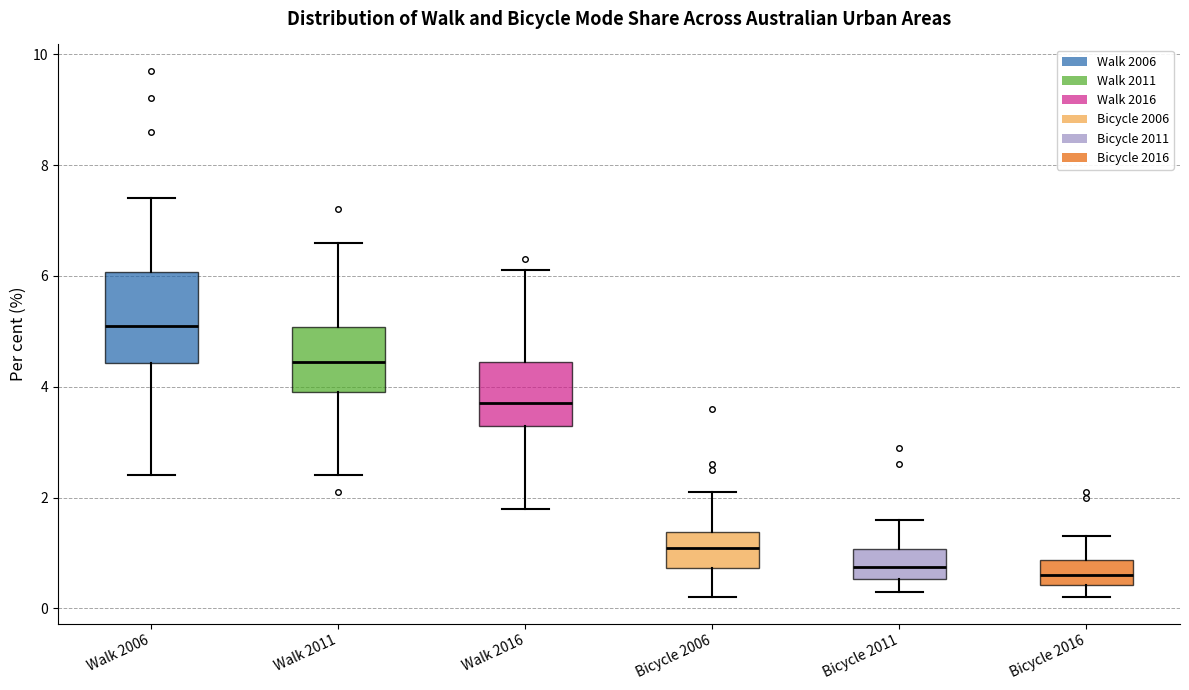

Which box's median line is the highest?

Walk 2006